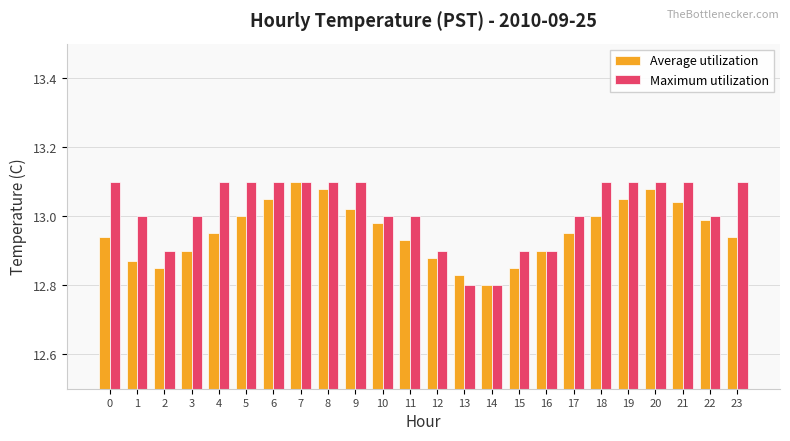

How many Maximum utilization values are between 13 and 14?

18